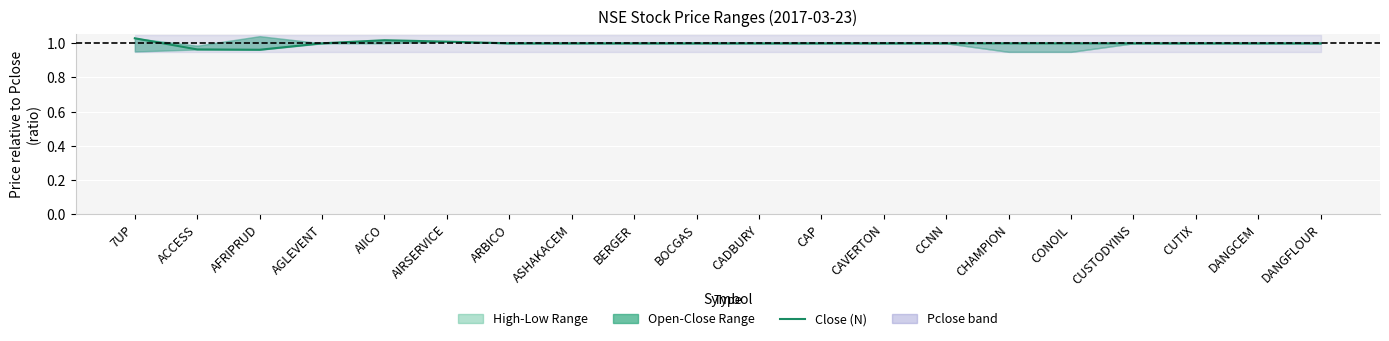

What is the label of the 20th point from the left?

DANGFLOUR